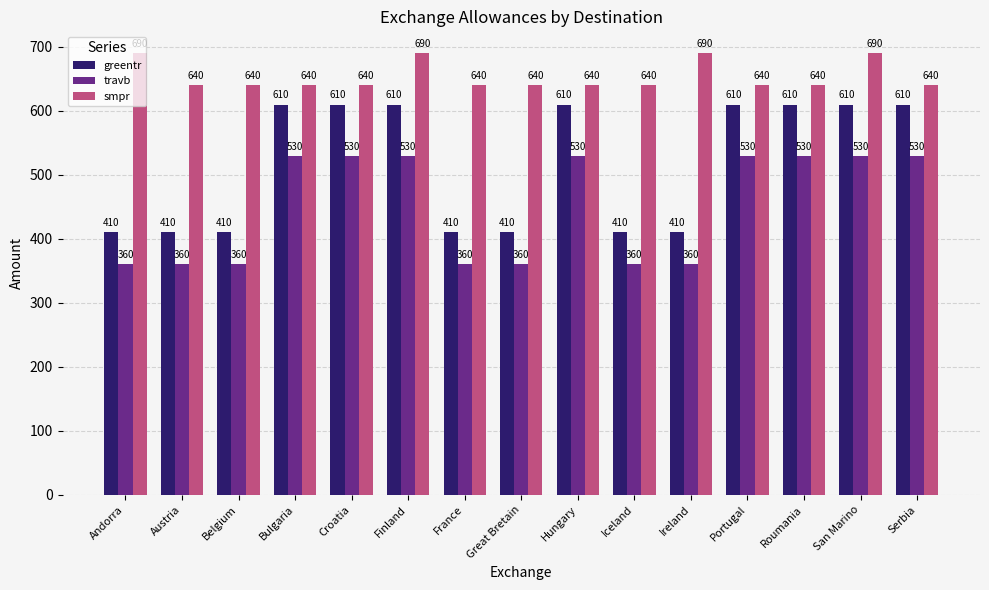

Rank the series by their average value, from lowest to highest.

travb, greentr, smpr